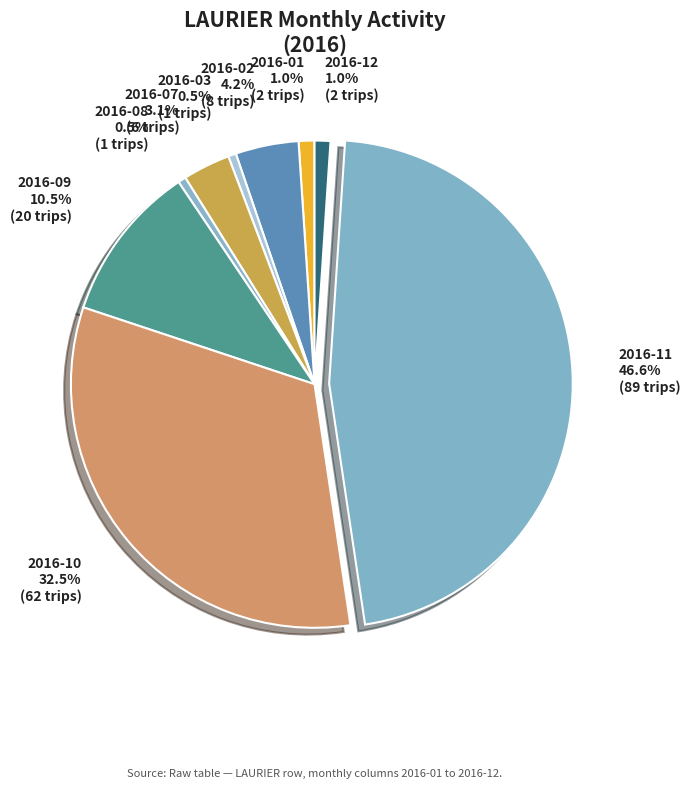

Which slice is the largest?

2016-11